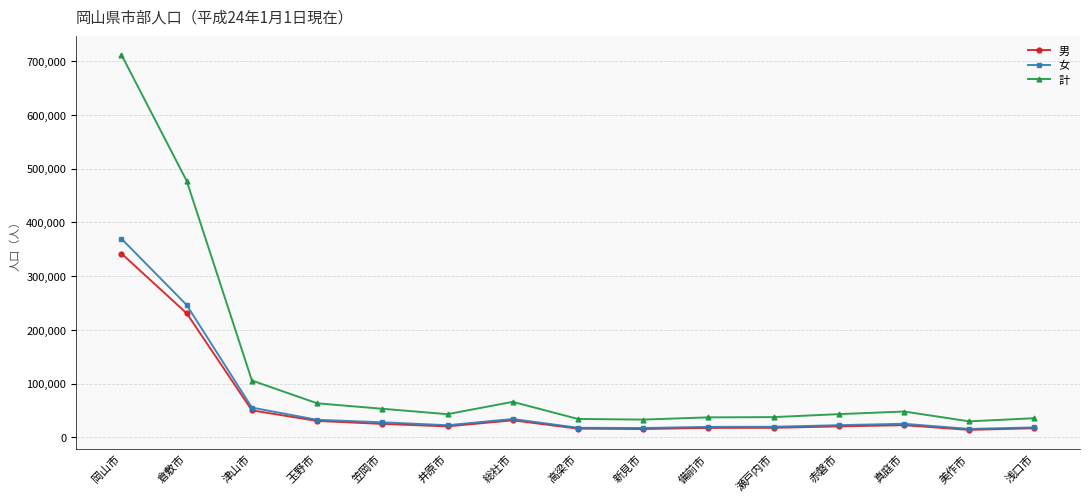

What position from the right is 笠岡市?

11